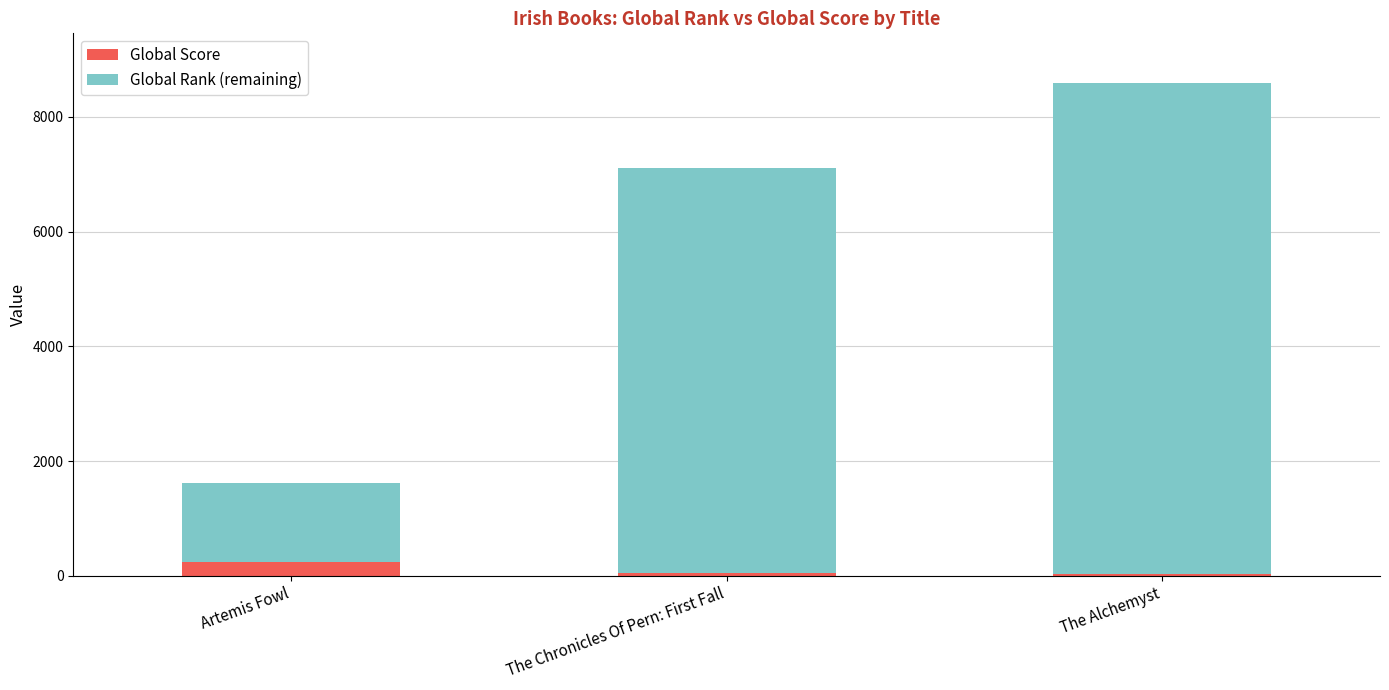

True or false: Global Score has a value of 46 at The Chronicles Of Pern: First Fall.

True